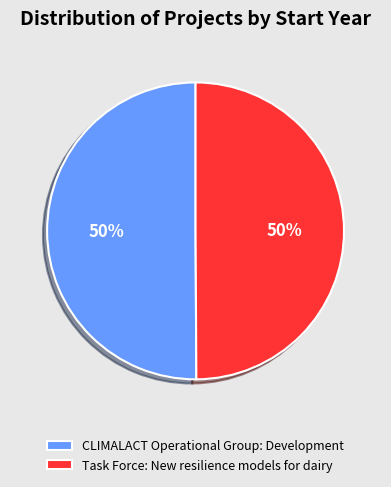

Is the sum of Task Force: New resilience models for dairy and CLIMALACT Operational Group: Development greater than half?

Yes